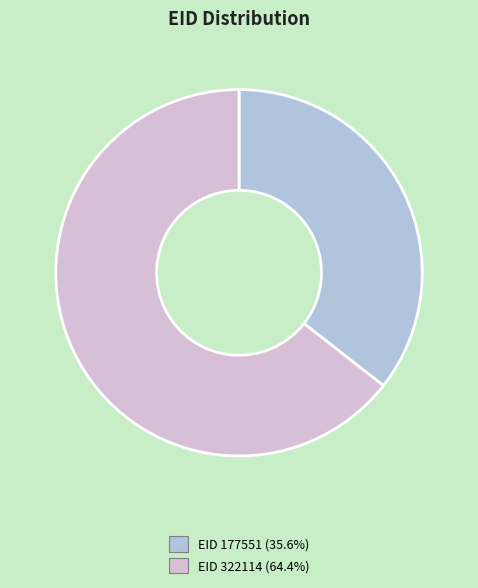

Does EID 322114 (64.4%) represent more than half of the total?

Yes